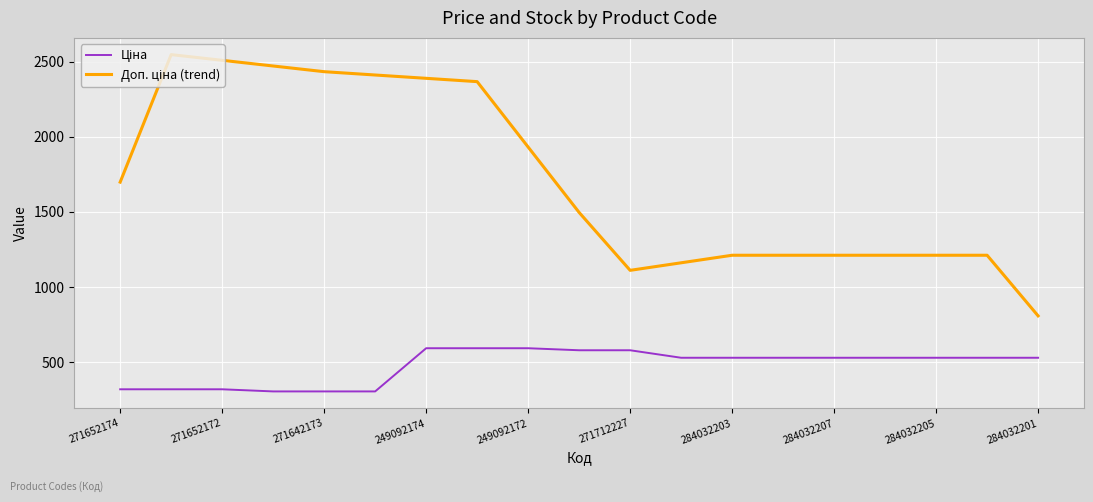

What is the smallest value displayed?

304.1